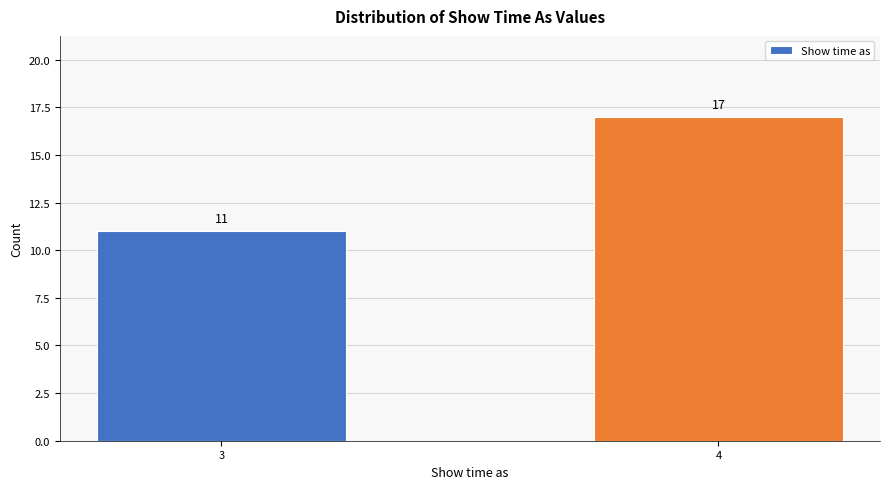

Reading left to right, transcribe all the data shown in this chart.

3=11	4=17